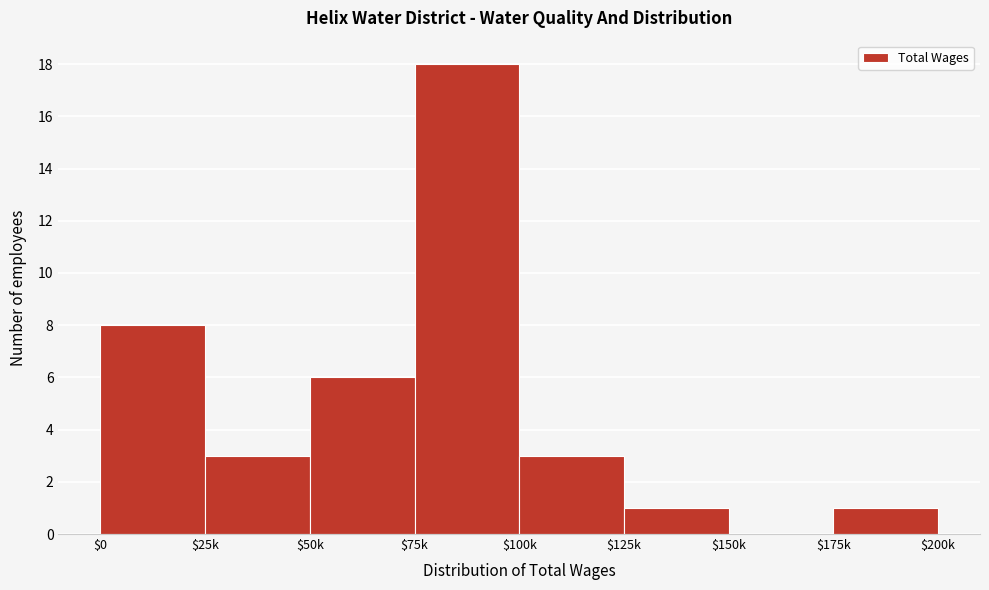

The chart shows a value of 3 at $50k. True or false?

False